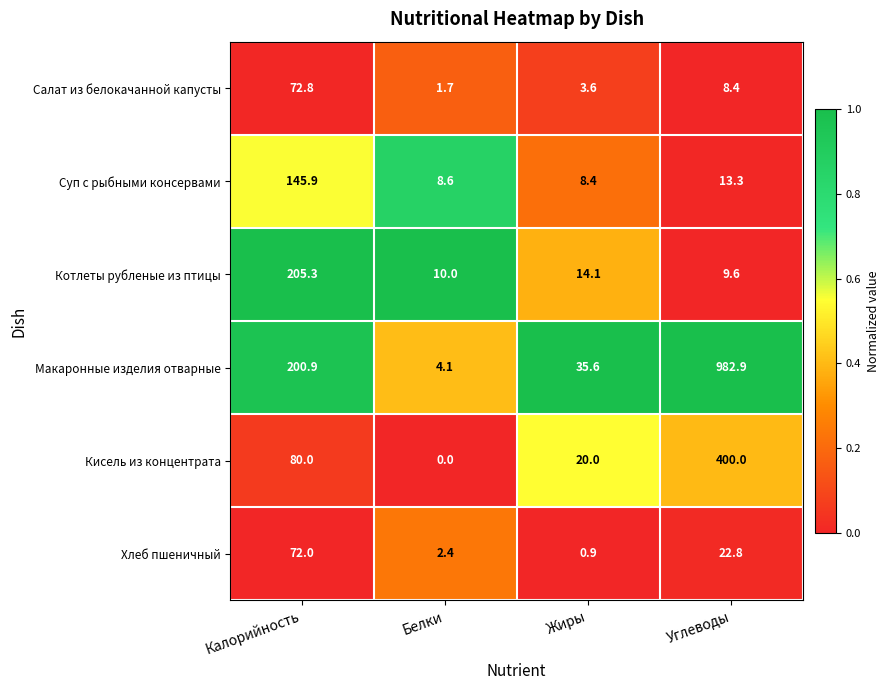

True or false: Суп с рыбными консервами has a value of 8.6 at Углеводы.

False